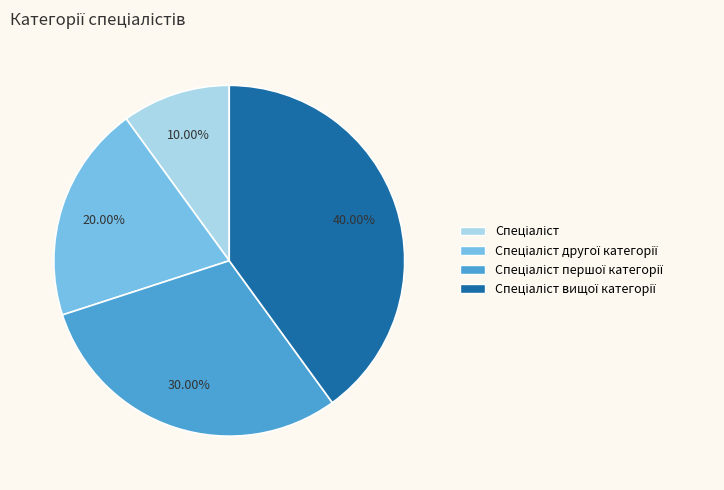

Is there a majority slice in this chart?

No